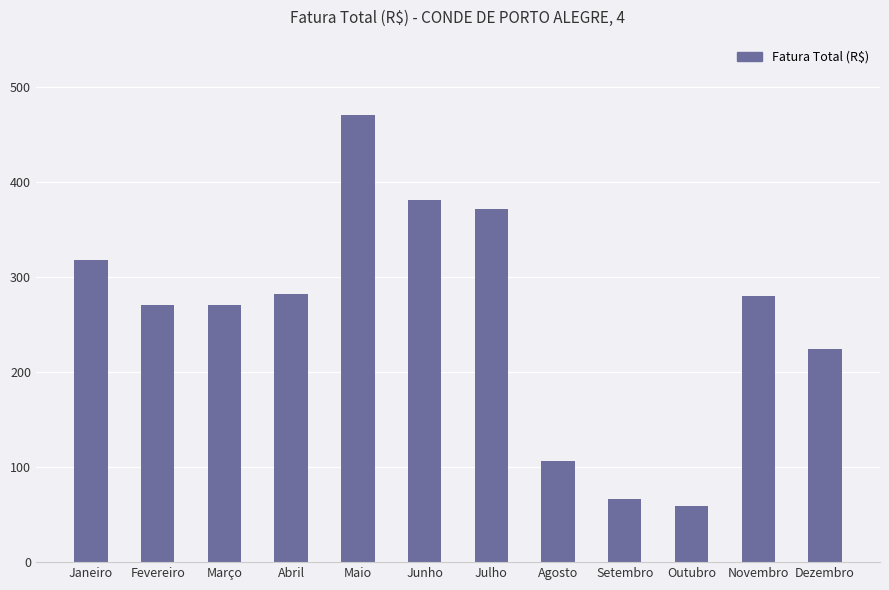

What is the maximum value shown in the chart?

470.5